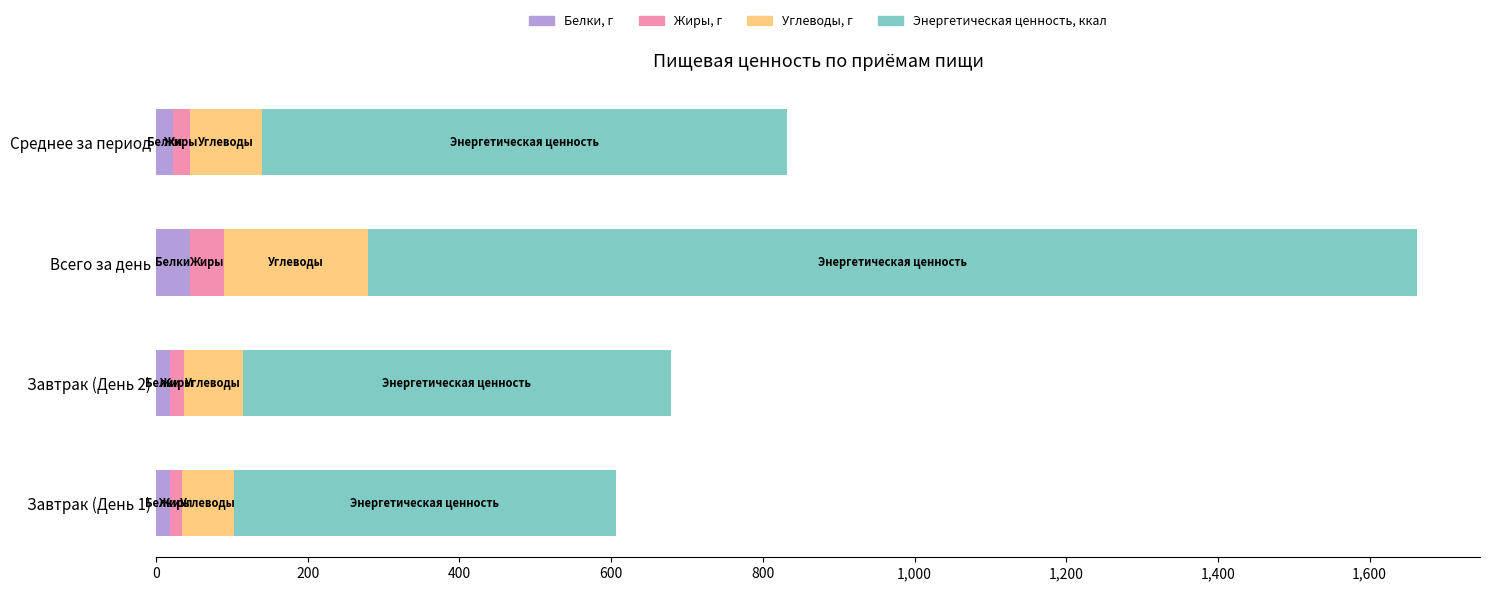

At which category is the sum across all series the highest?

Всего за день